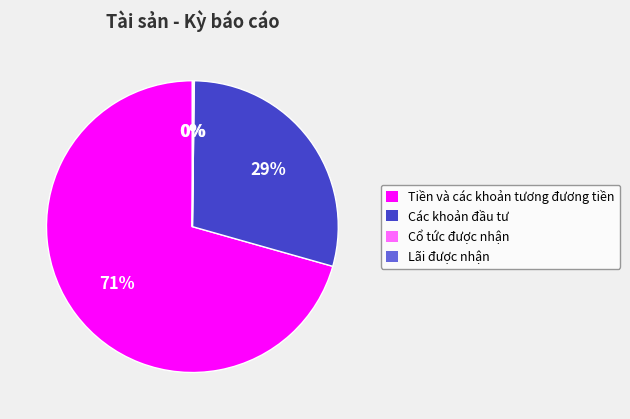

The Tiền và các khoản tương đương tiền slice represents 71% of the pie. True or false?

True